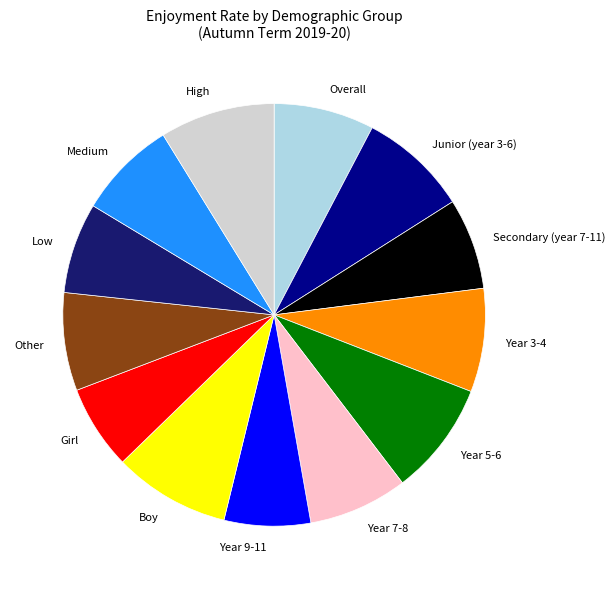

Is Boy the majority of the pie?

No